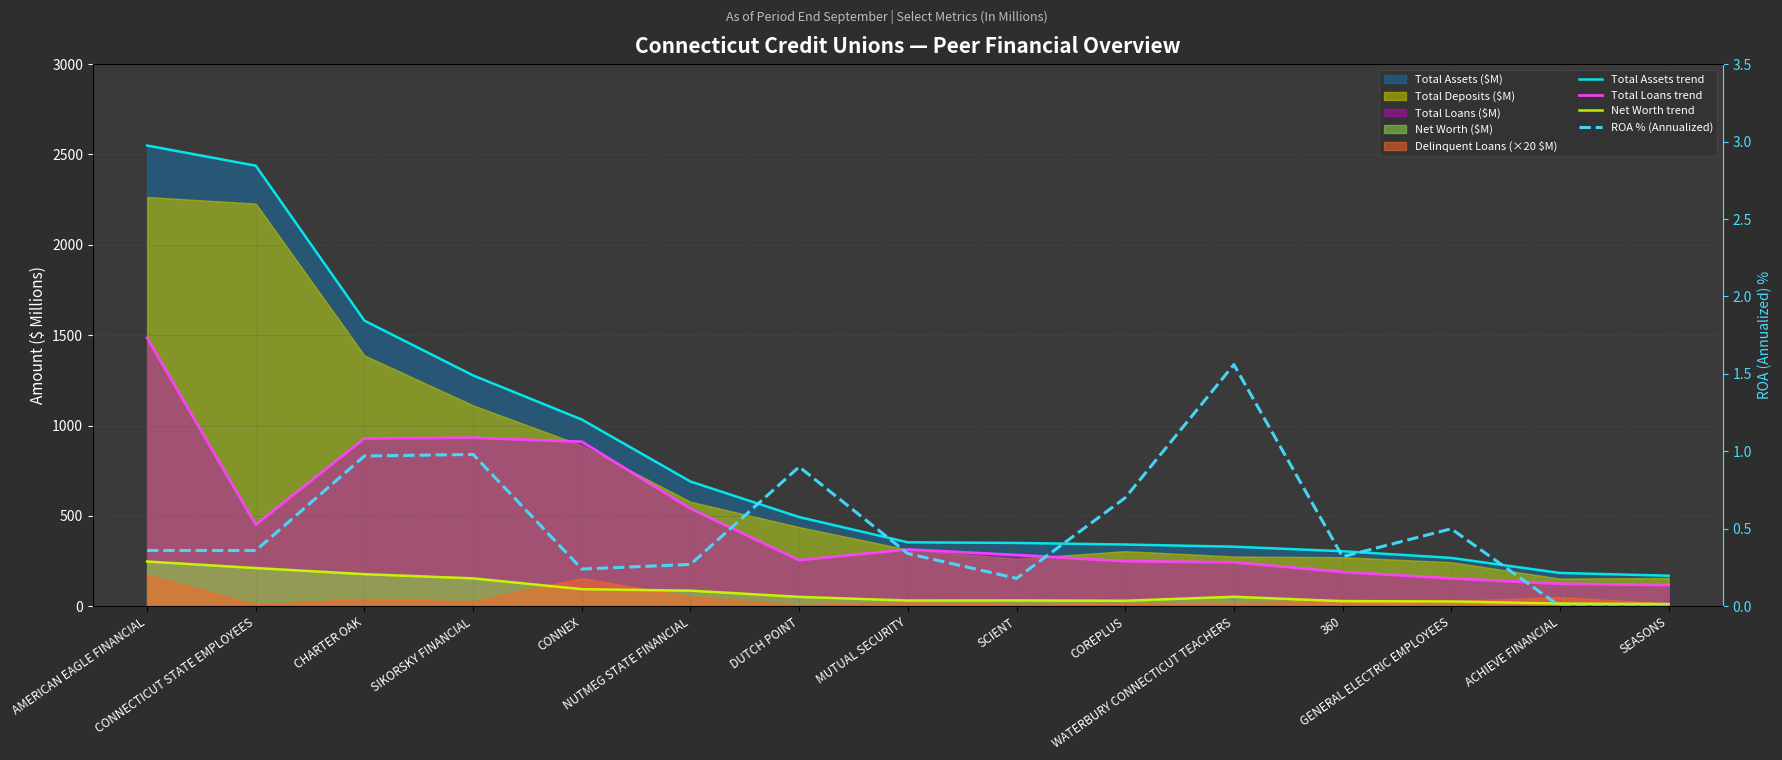

Does the chart have visible grid lines?

Yes